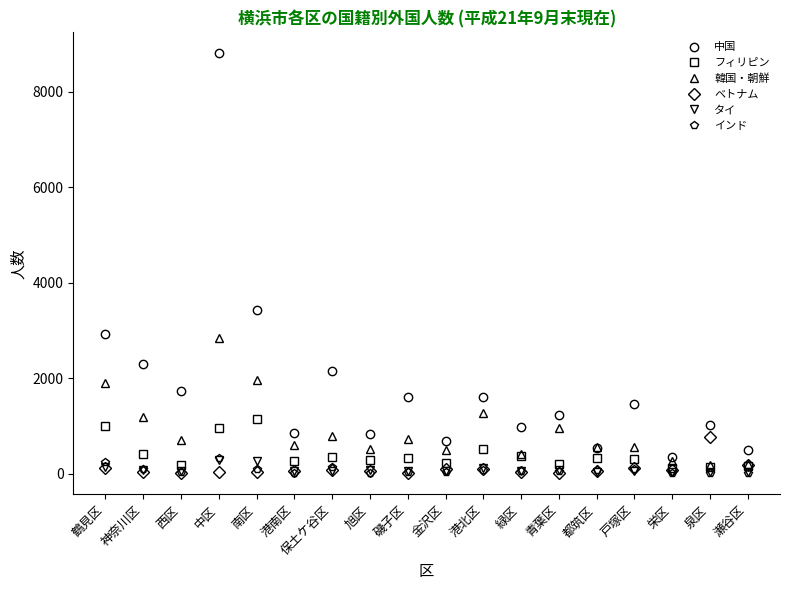

Which series has the largest range (max minus min)?

中国